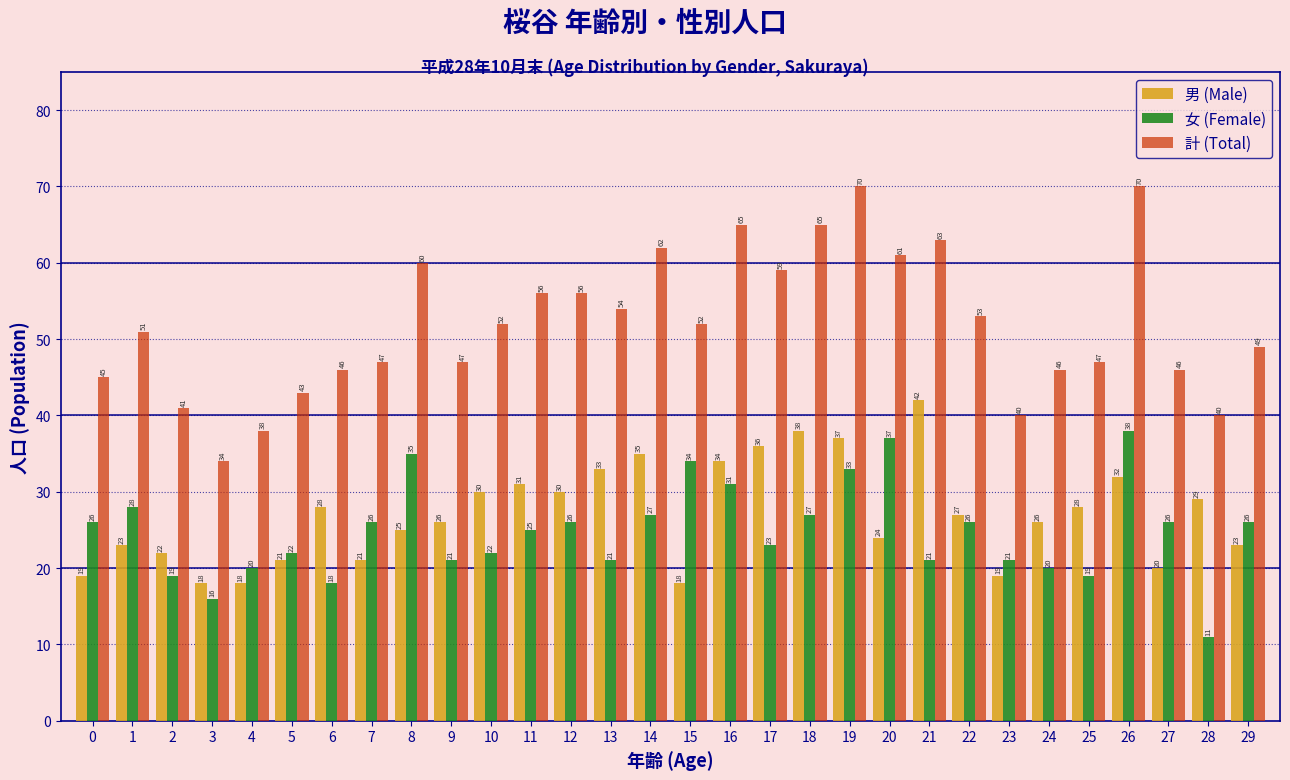

Reading left to right, transcribe all the data shown in this chart.

男 (Male): 19	23	22	18	18	21	28	21	25	26	30	31	30	33	35	18	34	36	38	37	24	42	27	19	26	28	32	20	29	23
女 (Female): 26	28	19	16	20	22	18	26	35	21	22	25	26	21	27	34	31	23	27	33	37	21	26	21	20	19	38	26	11	26
計 (Total): 45	51	41	34	38	43	46	47	60	47	52	56	56	54	62	52	65	59	65	70	61	63	53	40	46	47	70	46	40	49